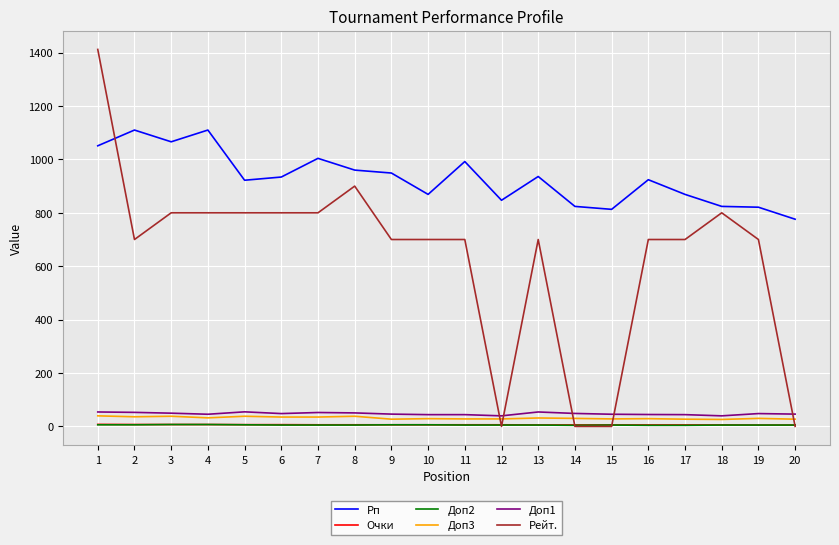

What are all the series names shown in the legend?

Рп, Очки, Доп2, Доп3, Доп1, Рейт.